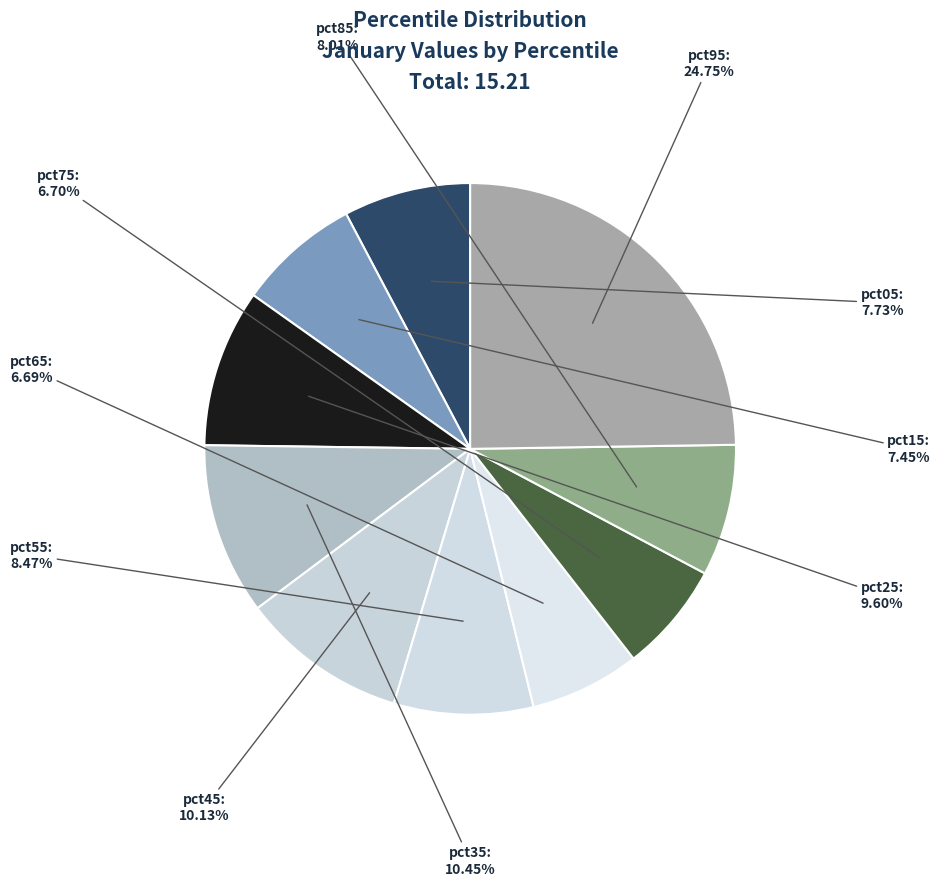

How many slices are in this pie chart?

10